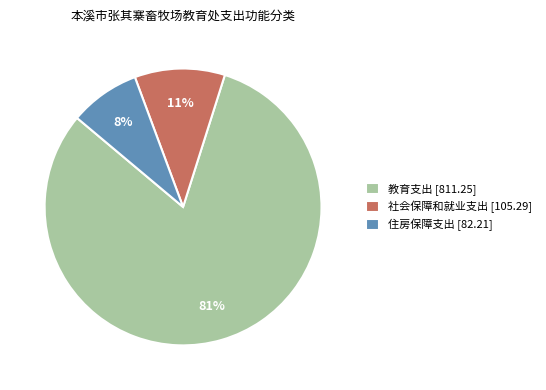

To the nearest percent, what is the combined percentage of 教育支出 and 住房保障支出?

89%